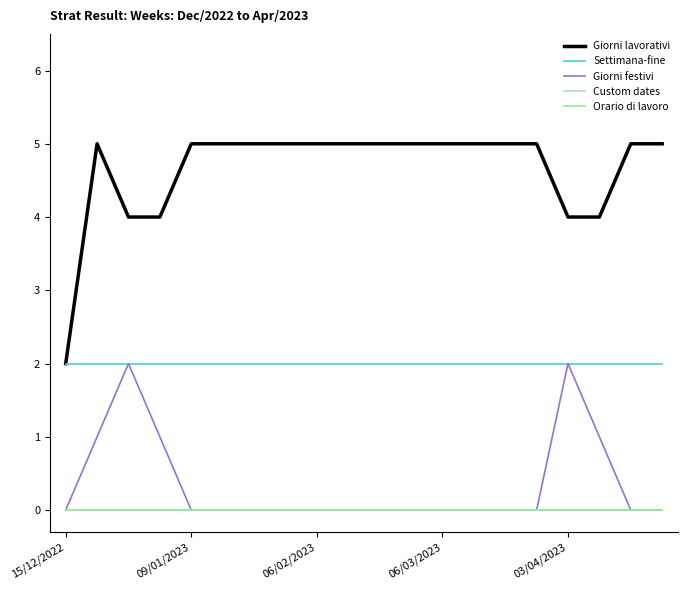

Does the chart display data point markers on the line(s)?

No